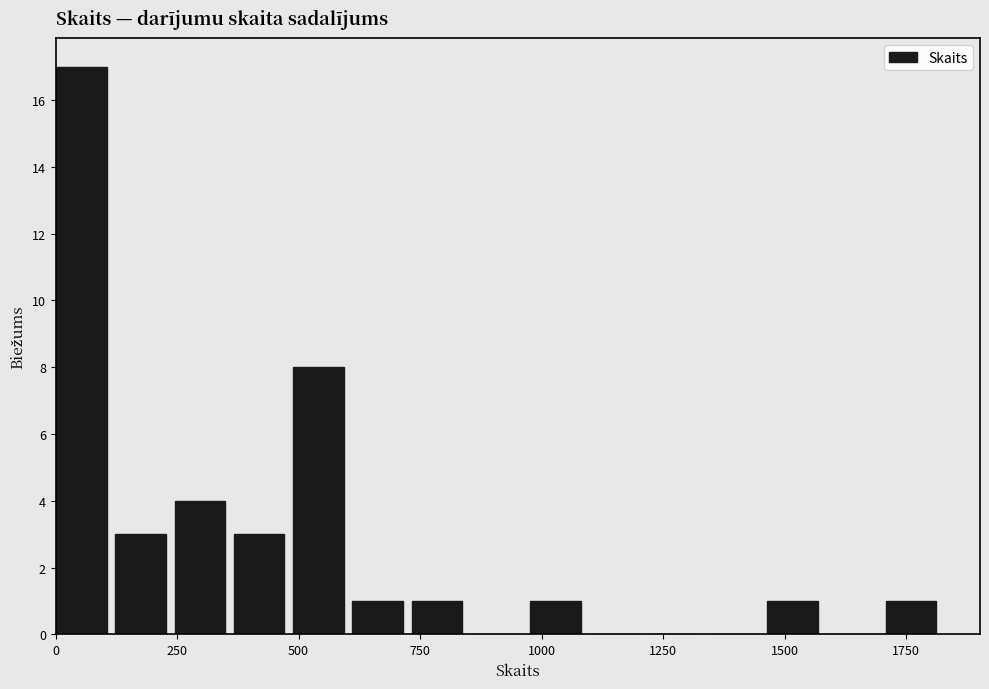

Read against the x-axis, roughly where is the centre of the tallest bar?

50